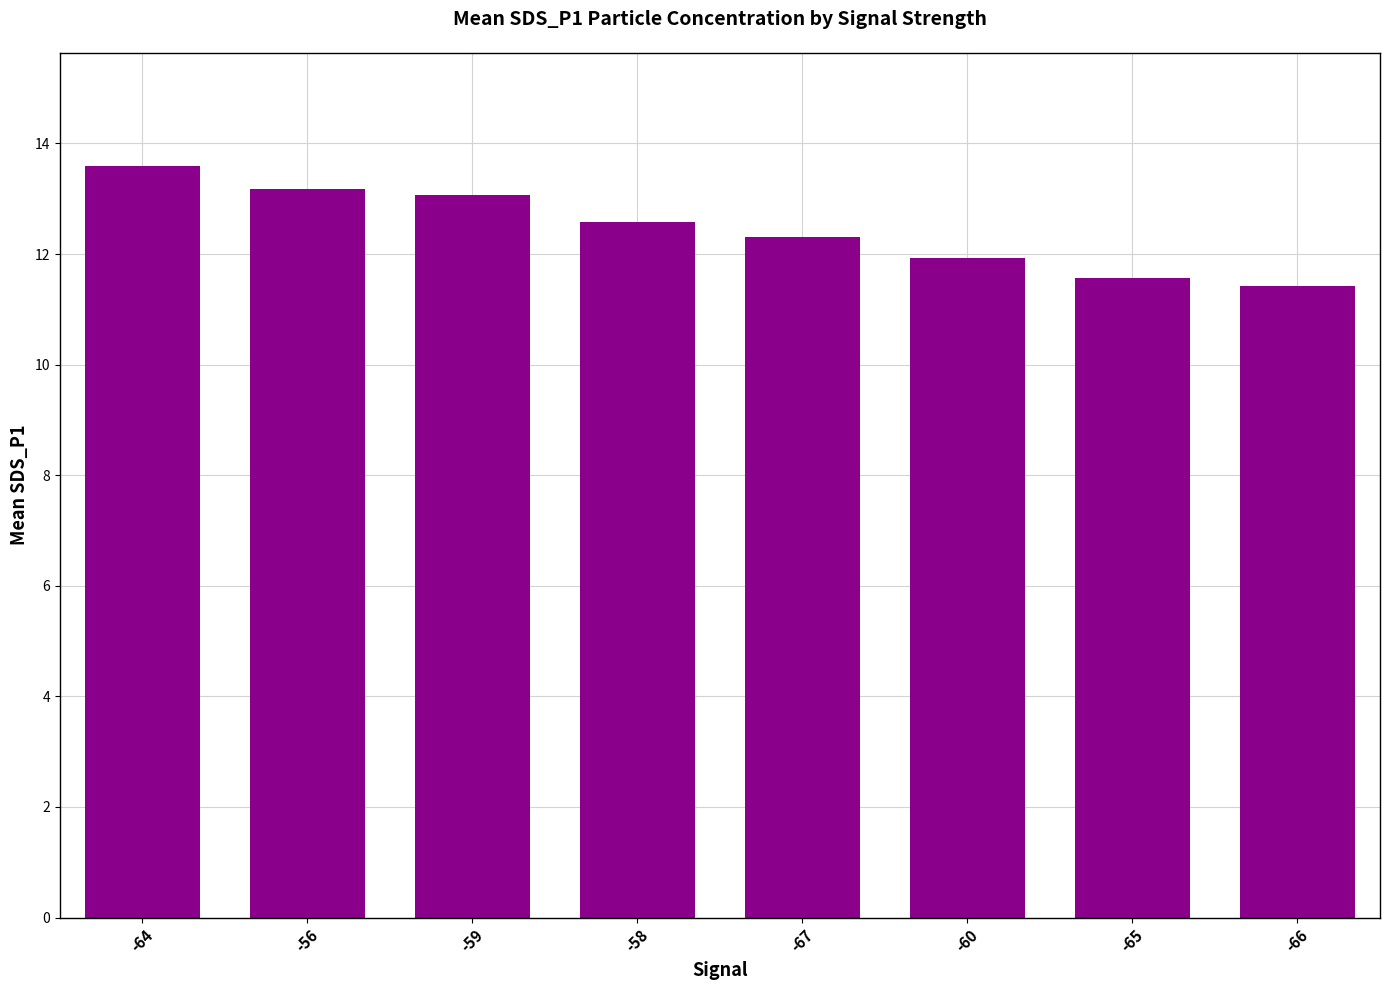

What is the value of the 7th bar from the left?

11.6